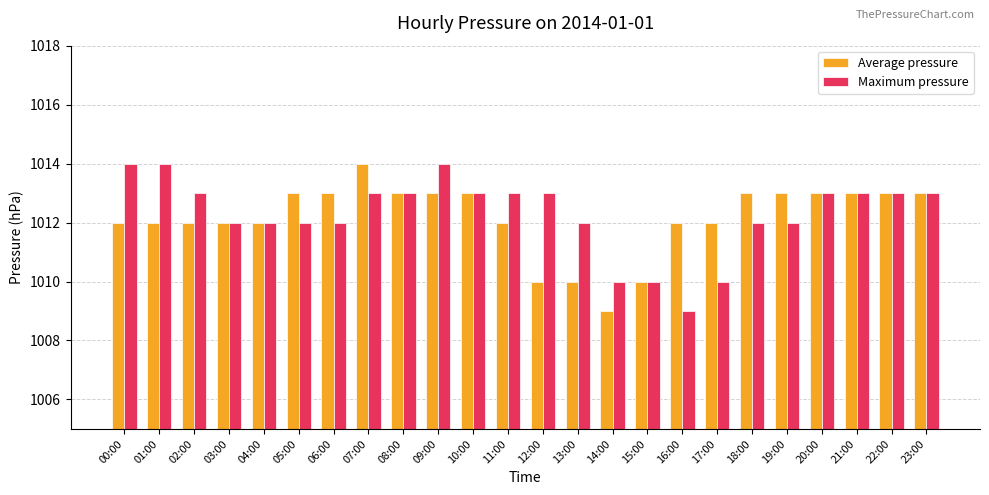

What is the difference between the maximum and minimum values in the Average pressure series?

5